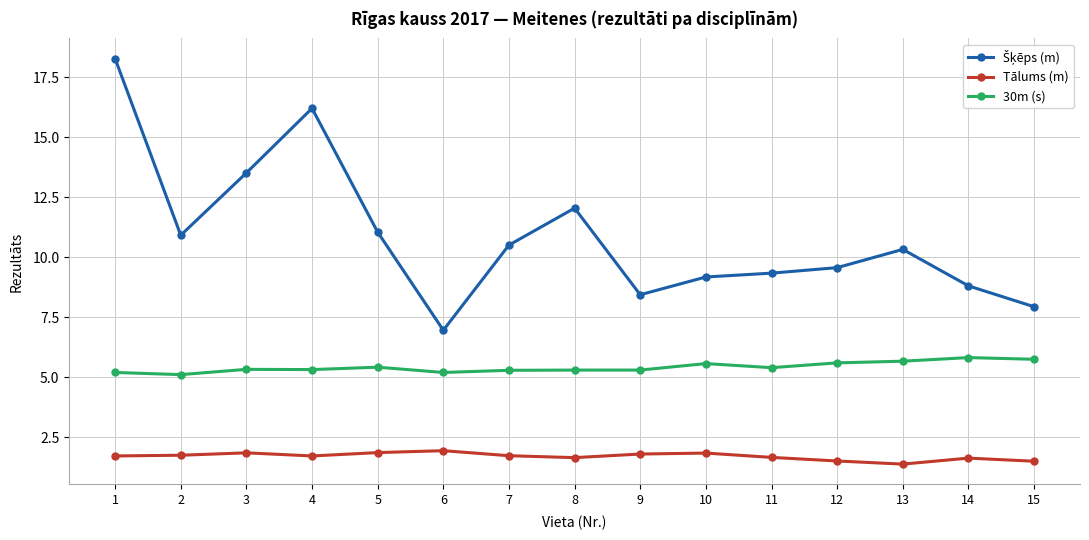

What is the average value of the Tālums (m) series?

1.7